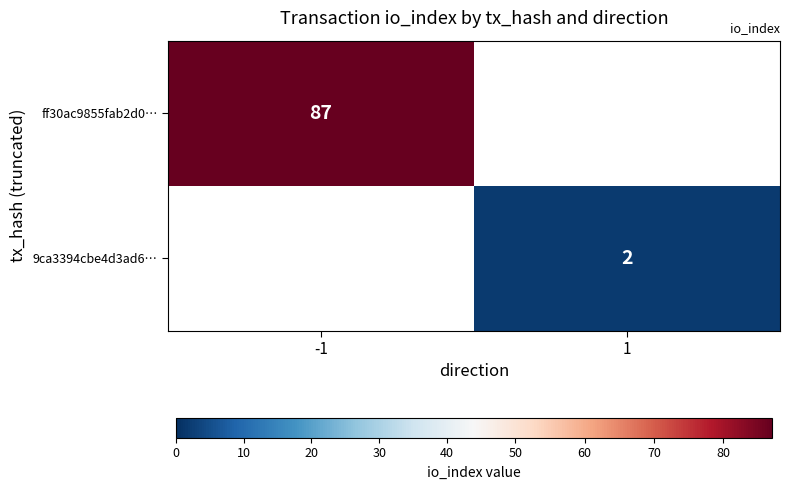

Is the value of ff30ac9855fab2d0… at -1 greater than the value of 9ca3394cbe4d3ad6… at 1?

Yes